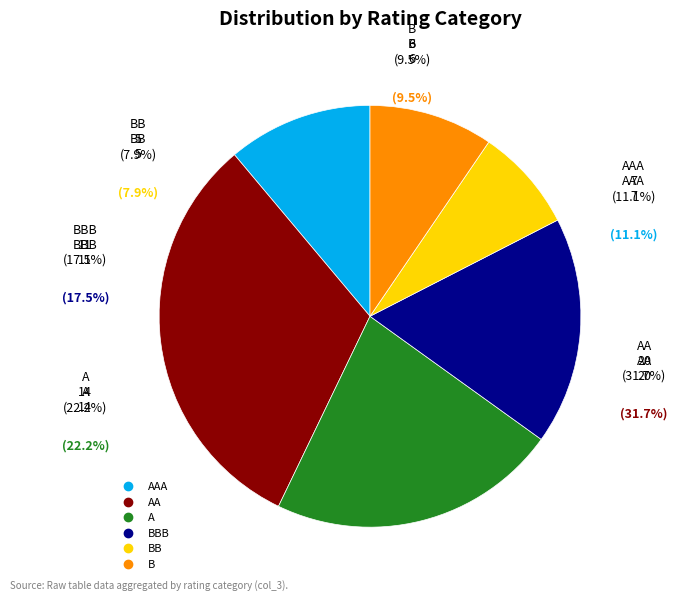

What is the smallest slice in the pie chart?

BB